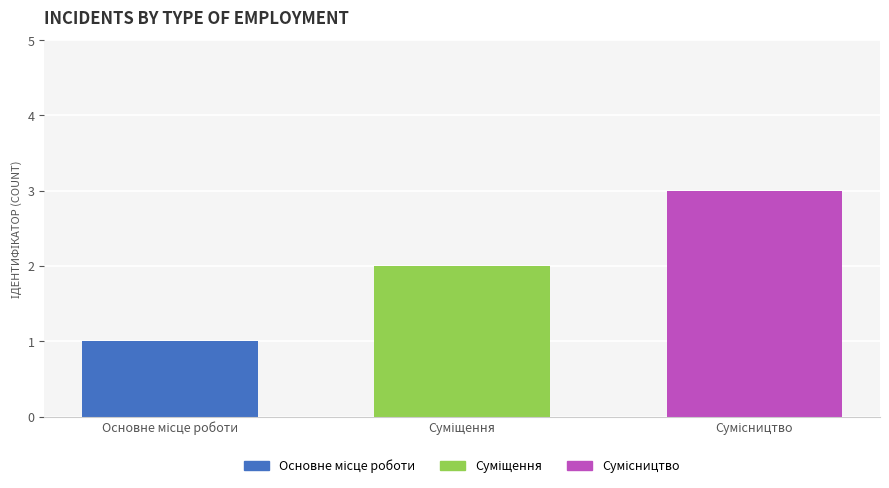

How many bars are there in total?

3